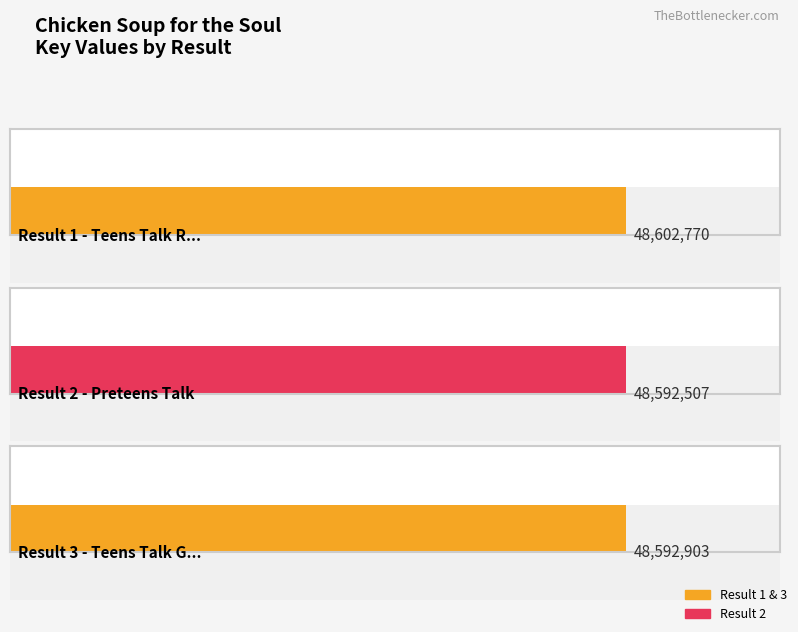

List the labels in order of value, largest first.

1, 3, 2